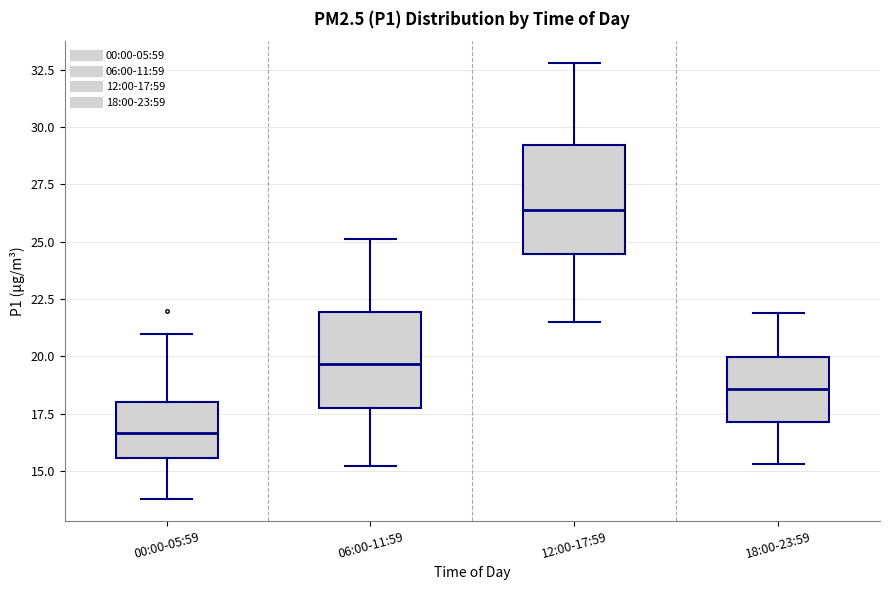

Reading left to right, transcribe this box plot: for each box, give where its median line is, the range the box spans, and where its two whiskers end, as read against the y-axis. The values are not printed on the chart, so give them approximately, as read against the axis.

00:00-05:59: median 16.5, box 15.5 to 18.0, whiskers 14.0 to 21.0
06:00-11:59: median 19.5, box 17.5 to 22.0, whiskers 15.0 to 25.0
12:00-17:59: median 26.5, box 24.5 to 29.0, whiskers 21.5 to 33.0
18:00-23:59: median 18.5, box 17.0 to 20.0, whiskers 15.5 to 22.0